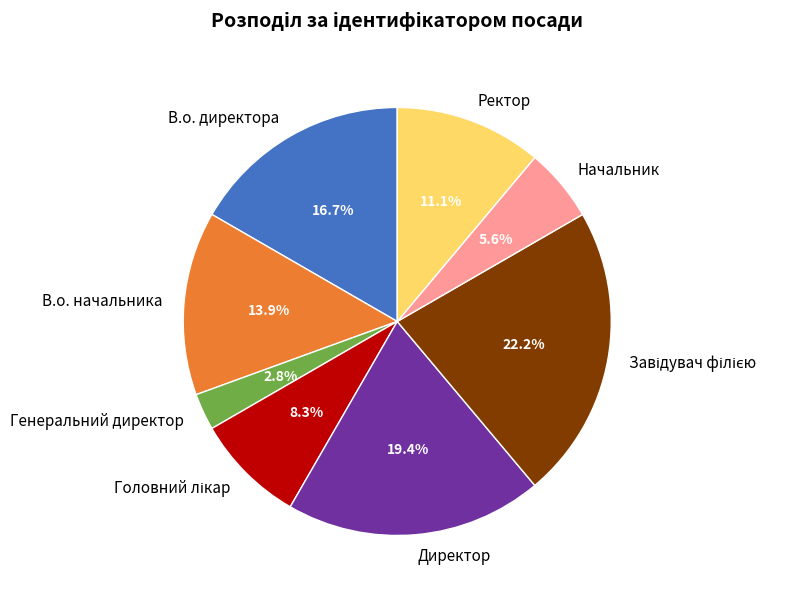

What is the total percentage of В.о. директора and Директор?

36.1%